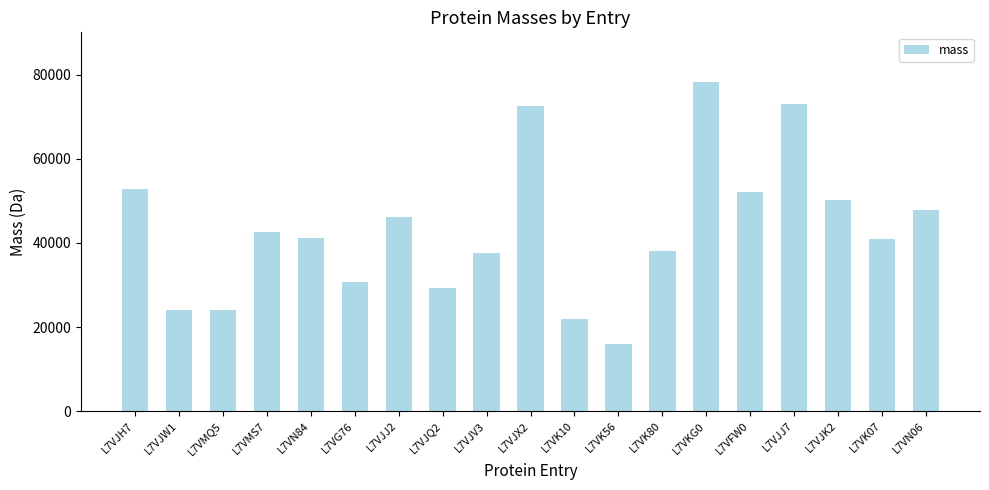

Which category has the highest value across all series?

L7VKG0